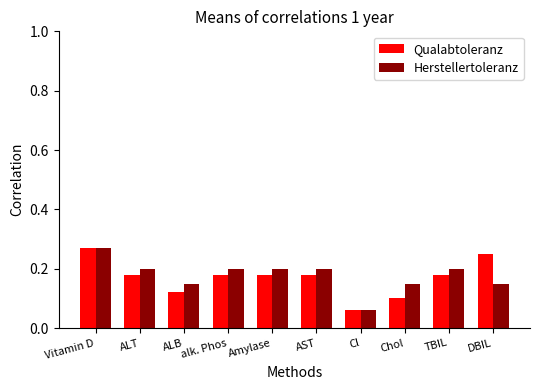

Is it true that Herstellertoleranz equals 0.2 at TBIL?

True